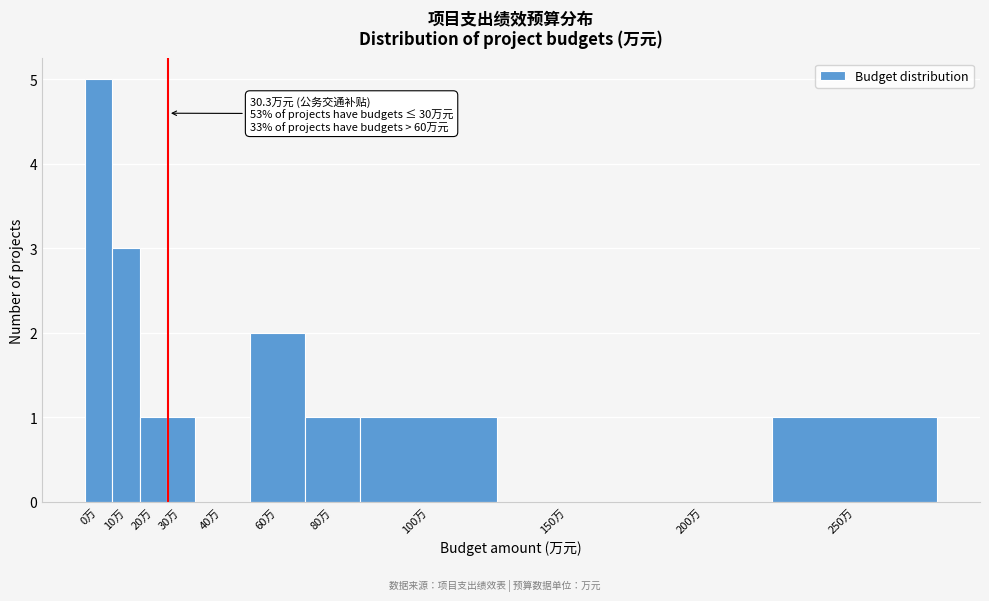

Reading left to right, transcribe all the data shown in this chart.

0万=5	10万=3	20万=1	30万=1	40万=0	60万=2	80万=1	100万=1	150万=0	200万=0	250万=1